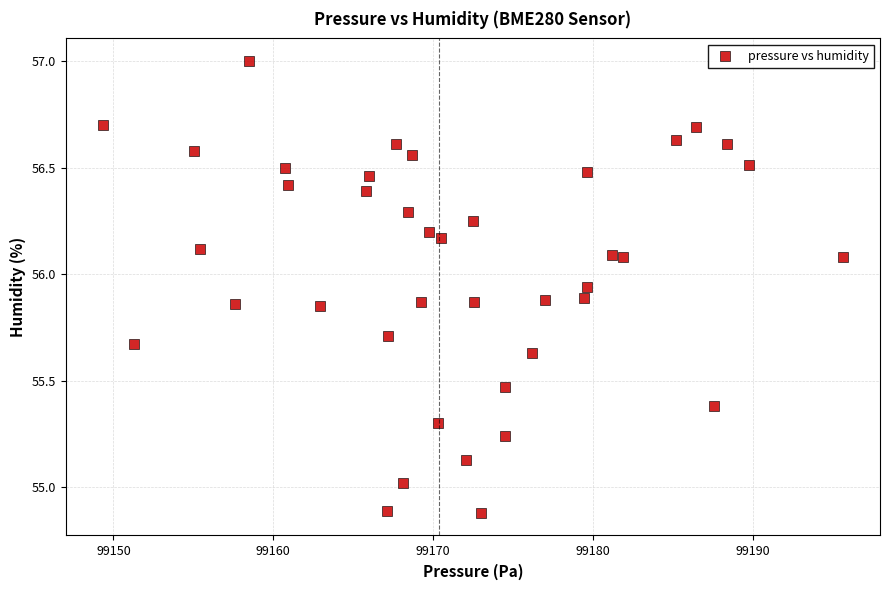

What is the range of X values (max minus min)?

46.3